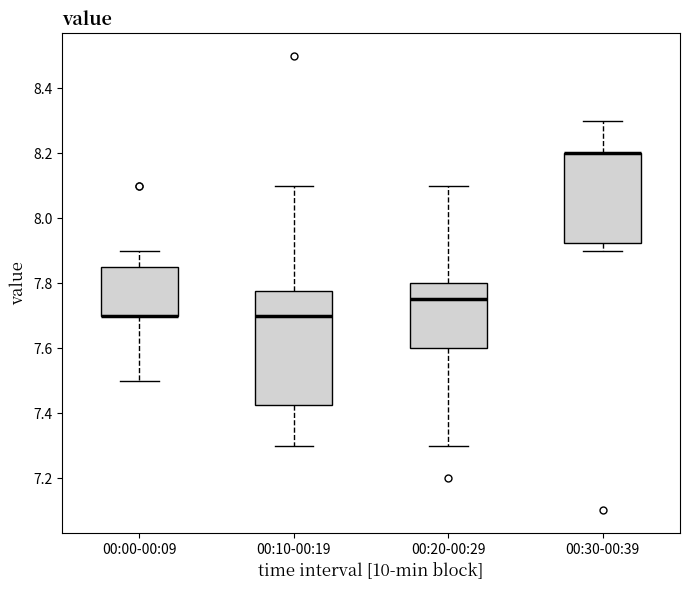

Reading left to right, read every box against the y-axis: the position of its median line, the range the box covers, and the ends of its whiskers. The values are not printed on the chart, so give them approximately, as read against the axis.

00:00-00:09: median 7.70 (drawn on the box's lower edge), box 7.70 to 7.86, whiskers 7.50 to 7.90
00:10-00:19: median 7.70, box 7.42 to 7.78, whiskers 7.30 to 8.10
00:20-00:29: median 7.76, box 7.60 to 7.80, whiskers 7.30 to 8.10
00:30-00:39: median 8.20 (drawn on the box's upper edge), box 7.92 to 8.20, whiskers 7.90 to 8.30